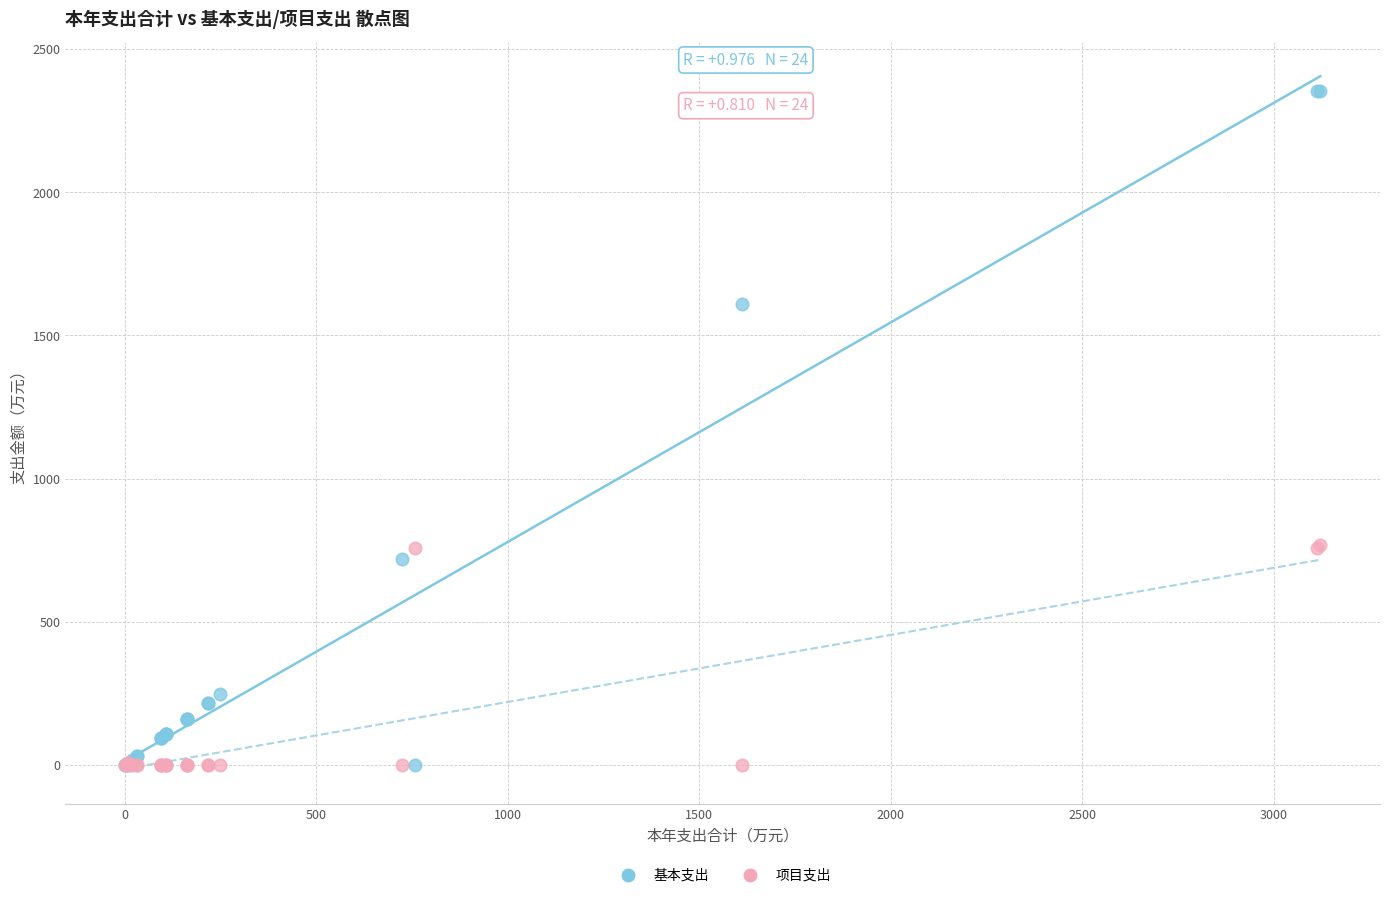

What are all the series names shown in the legend?

基本支出, 项目支出